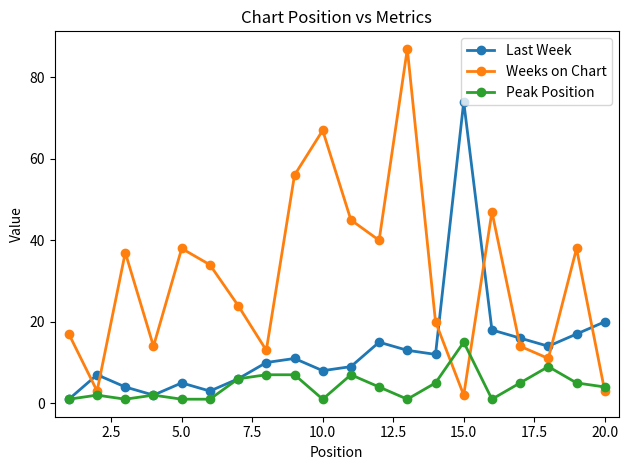

True or false: Peak Position has more than 2 points higher than both neighbors.

True